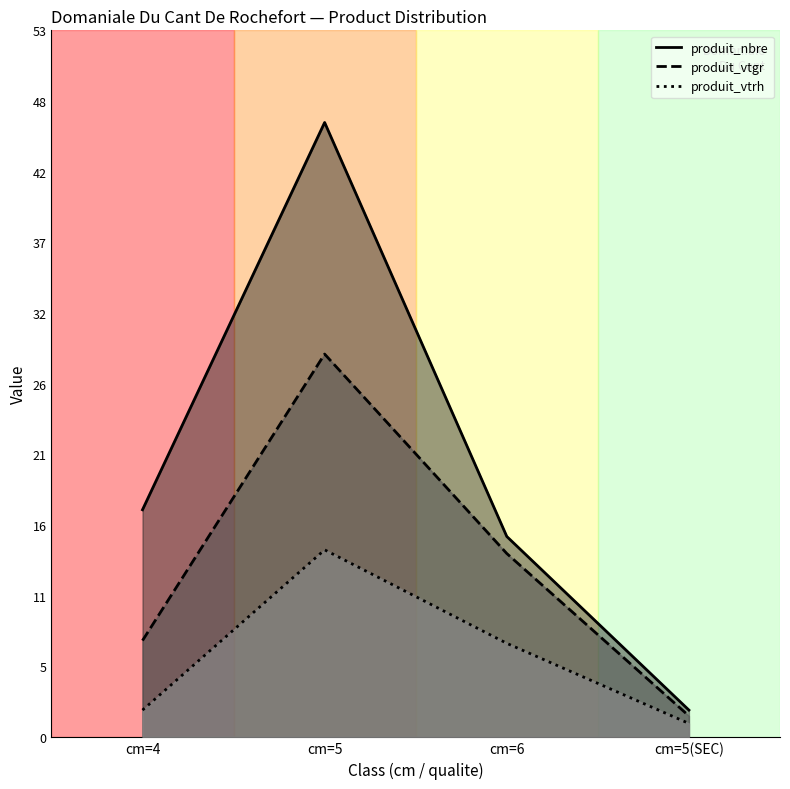

What is the highest value of the produit_vtrh series?

14.0